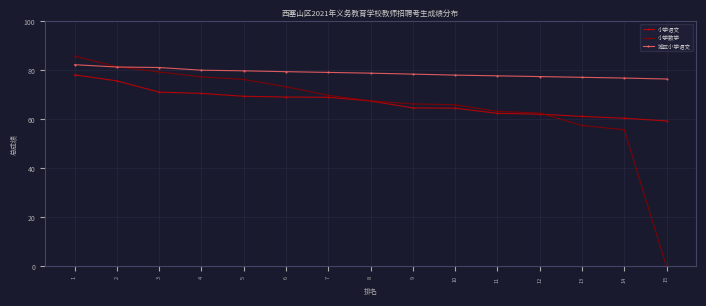

Is it true that 小学语文 equals 33.3 at 5?

False